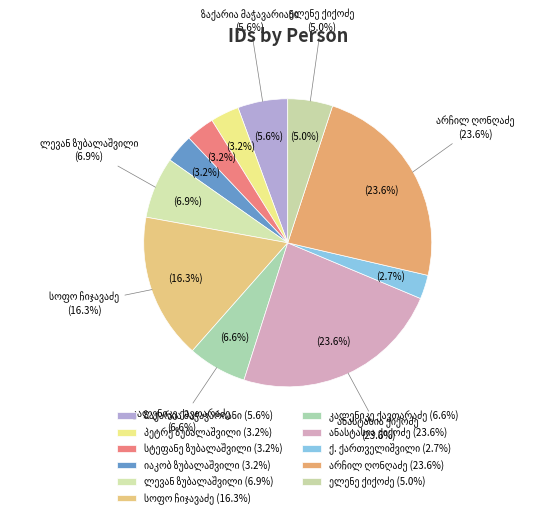

What is the change in value from ლევან ზუბალაშვილი to ანასტასია ქიქოძე?

+17706